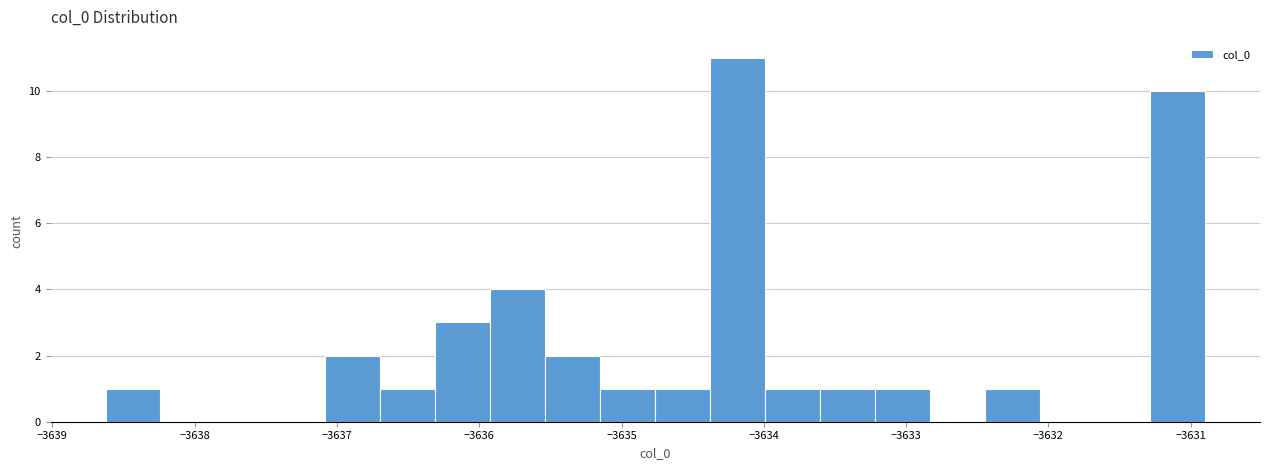

Around what value on the x-axis is the tallest bar? Give the approximate position of its centre, as read against the axis.

-3634.2